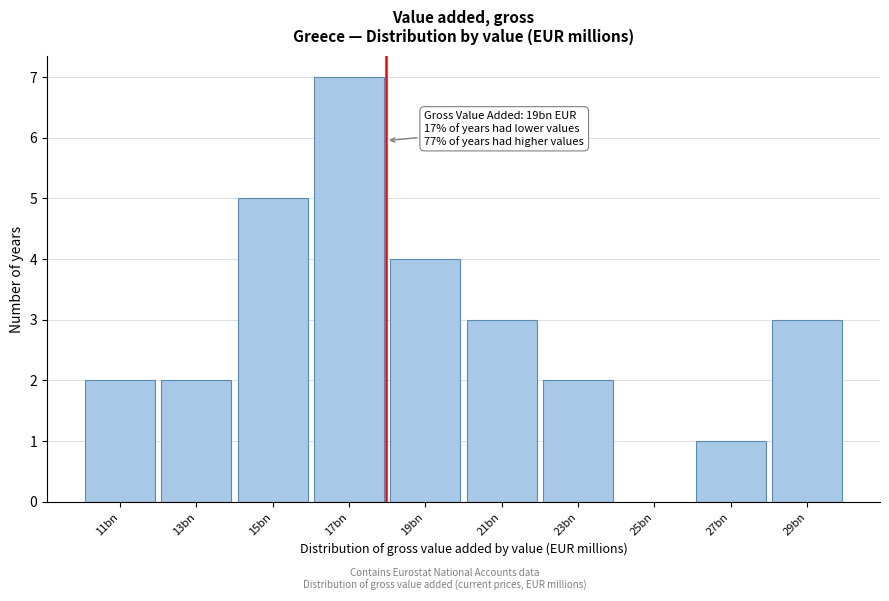

Reading left to right, list all the values displayed in this chart.

11bn=2	13bn=2	15bn=5	17bn=7	19bn=4	21bn=3	23bn=2	25bn=0	27bn=1	29bn=3